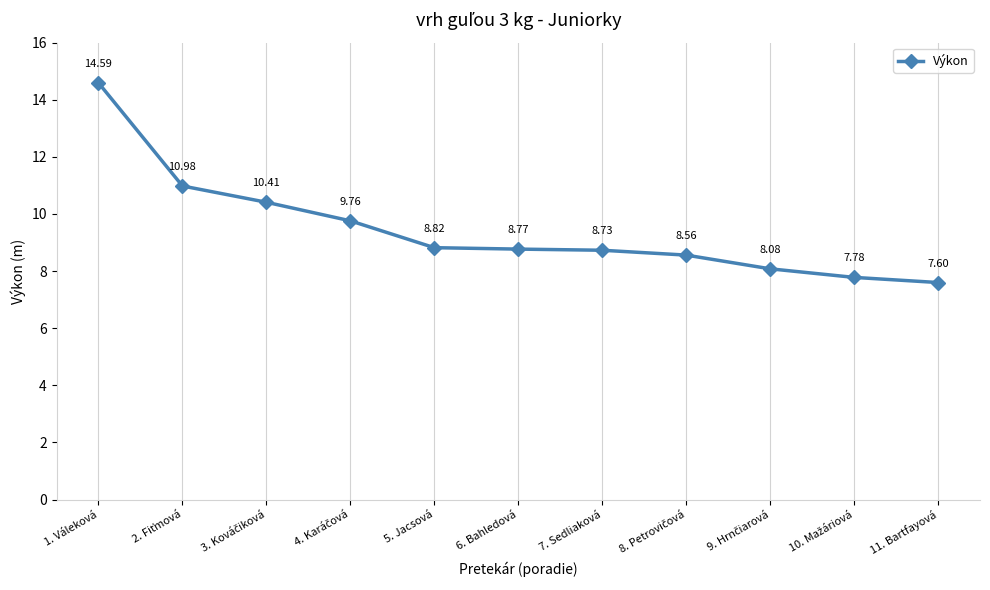

What is the difference between the maximum and second lowest values?

6.8